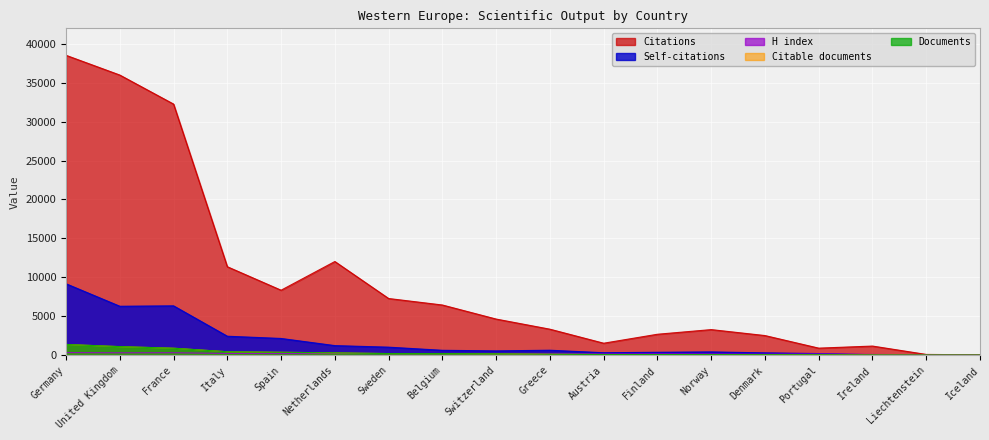

At which category is the sum across all series the highest?

Germany